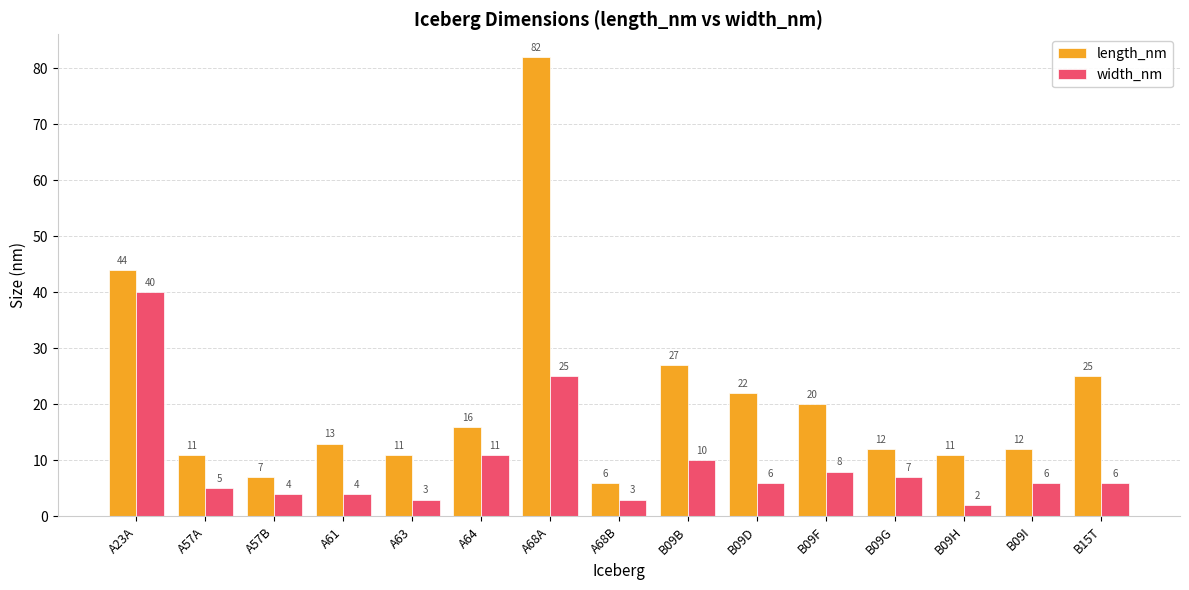

Reading left to right, list all the values displayed in this chart.

length_nm: A23A=44	A57A=11	A57B=7	A61=13	A63=11	A64=16	A68A=82	A68B=6	B09B=27	B09D=22	B09F=20	B09G=12	B09H=11	B09I=12	B15T=25
width_nm: A23A=40	A57A=5	A57B=4	A61=4	A63=3	A64=11	A68A=25	A68B=3	B09B=10	B09D=6	B09F=8	B09G=7	B09H=2	B09I=6	B15T=6